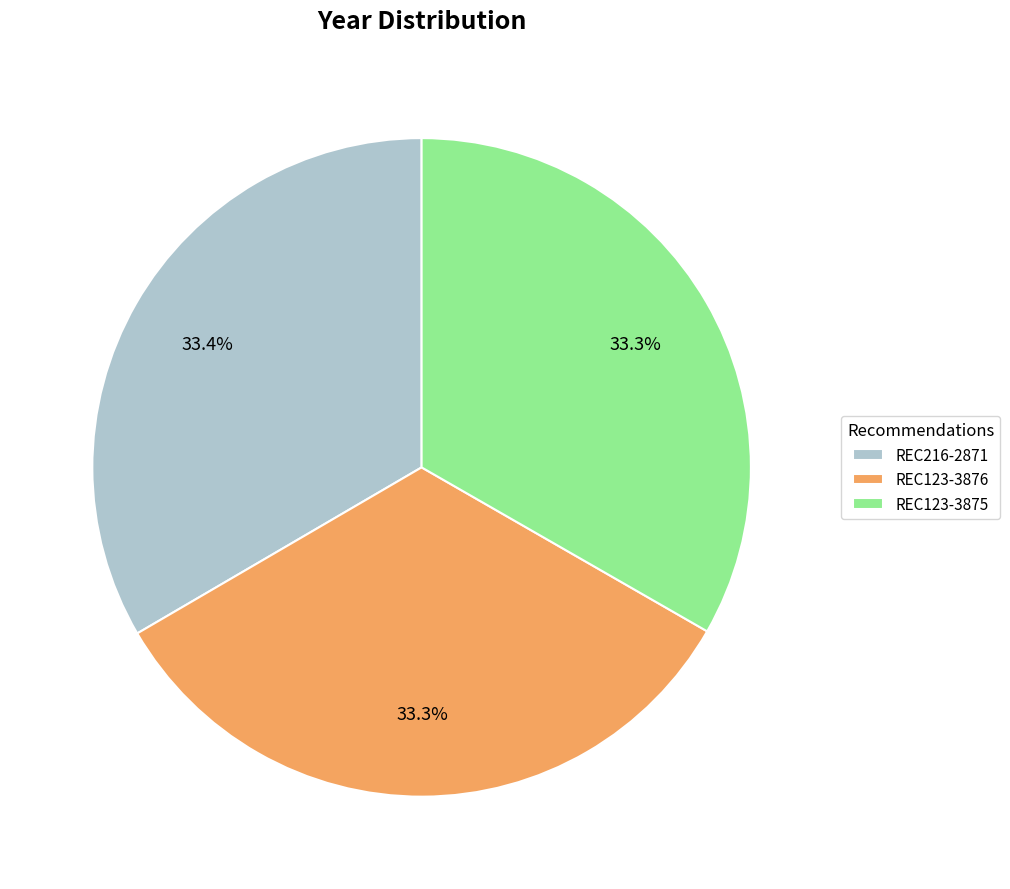

What is the total percentage of REC123-3875 and REC123-3876?

66.6%